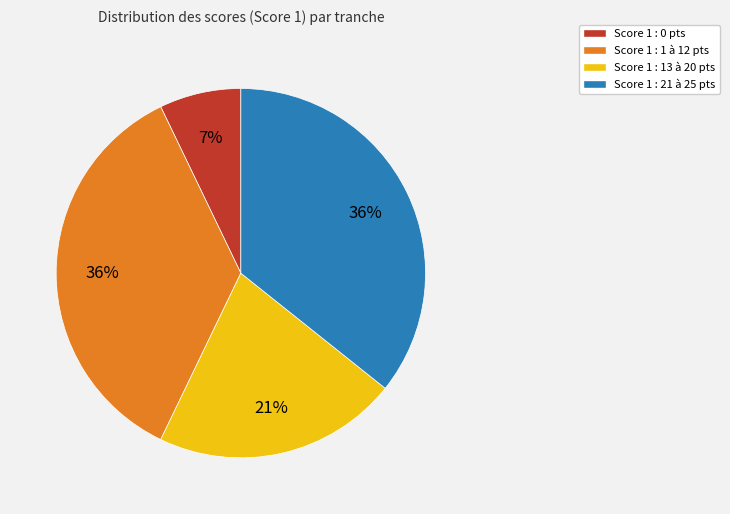

To the nearest percent, what is the average slice percentage?

25%